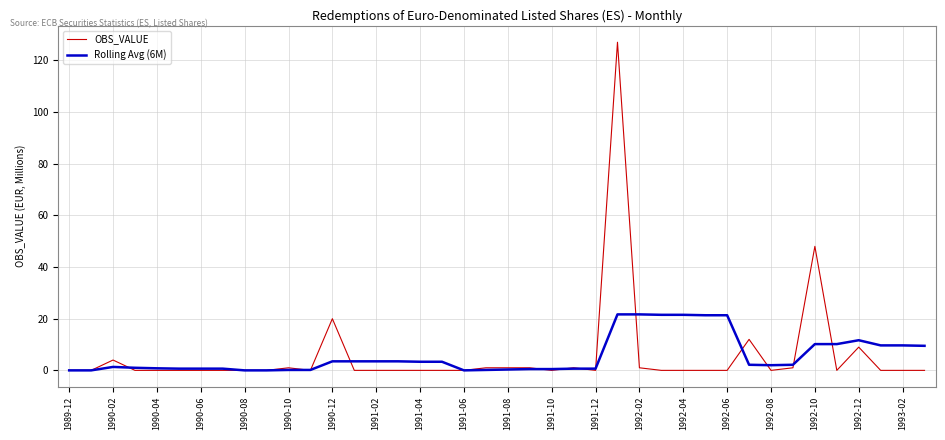

What is the maximum value shown in the chart?

127.0